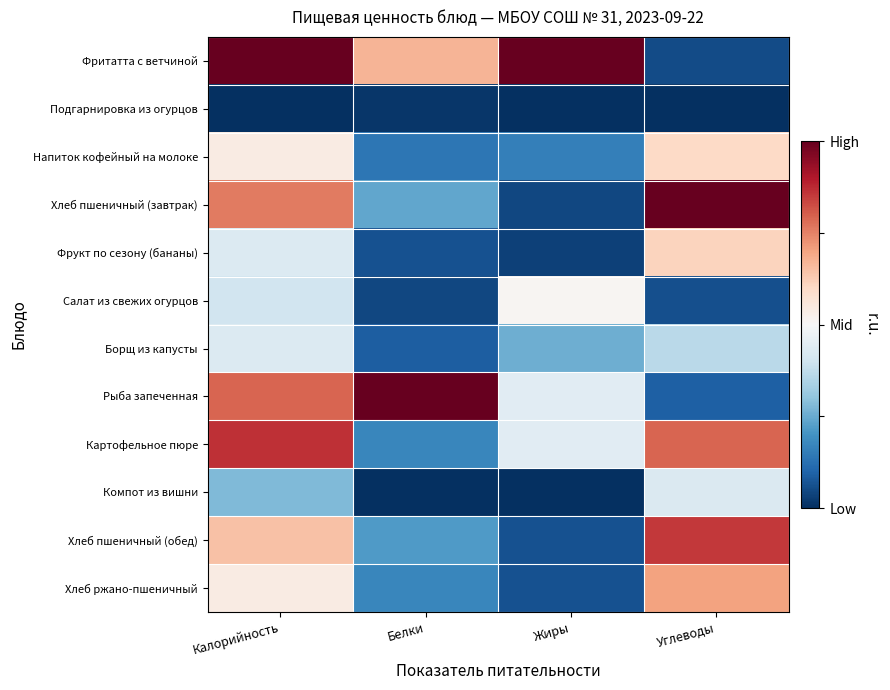

Between Углеводы and Жиры, which is larger?

Жиры